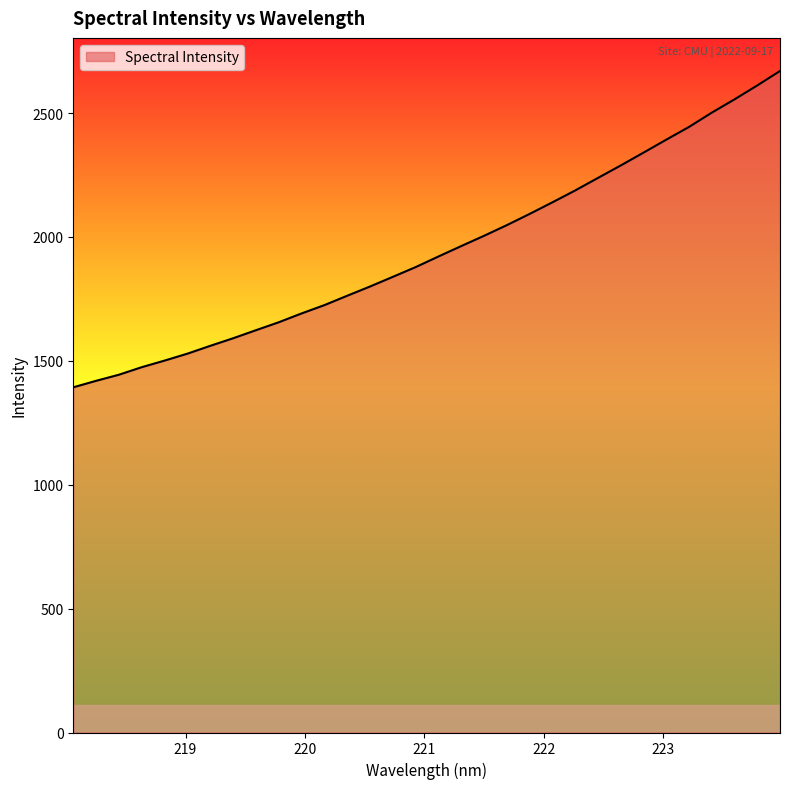

Reading right to left, what are all the values shown in this chart?

2670.1	2611.6	2555.4	2501.6	2444.0	2392.5	2340.1	2288.4	2238.0	2187.5	2139.5	2092.8	2047.5	2004.5	1963.0	1921.0	1878.2	1838.9	1799.9	1762.6	1724.8	1691.3	1655.7	1623.6	1591.1	1560.6	1529.1	1501.1	1474.5	1444.1	1419.5	1393.3